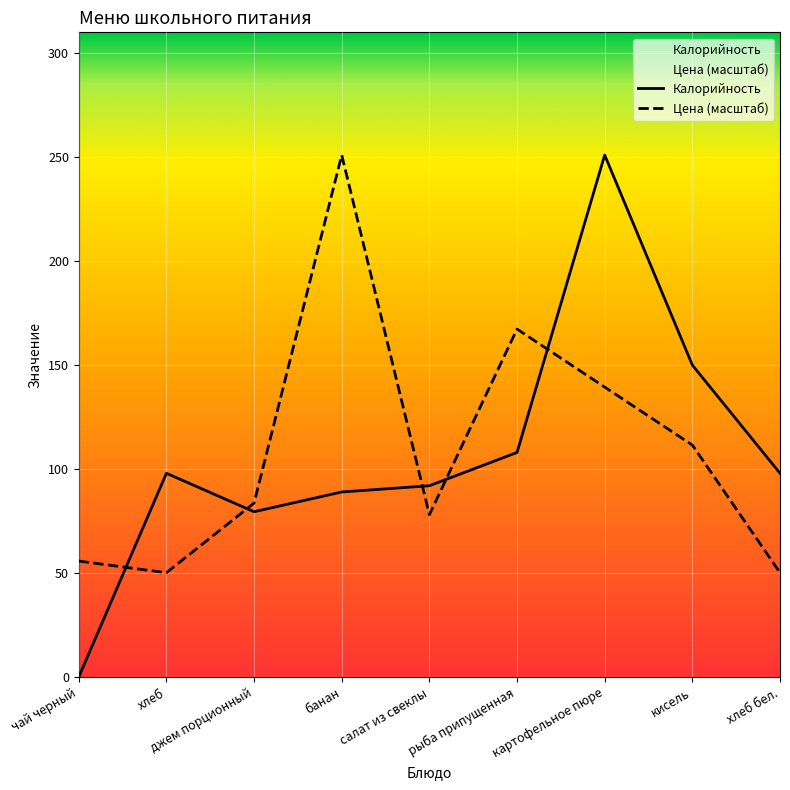

Is the value of Калорийность at рыба припущенная greater than the value of Цена at банан?

No